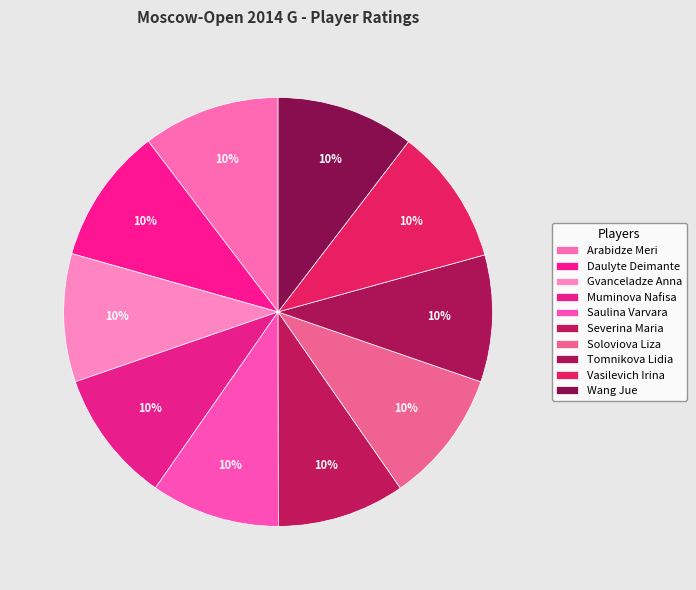

How many slices are in this pie chart?

10